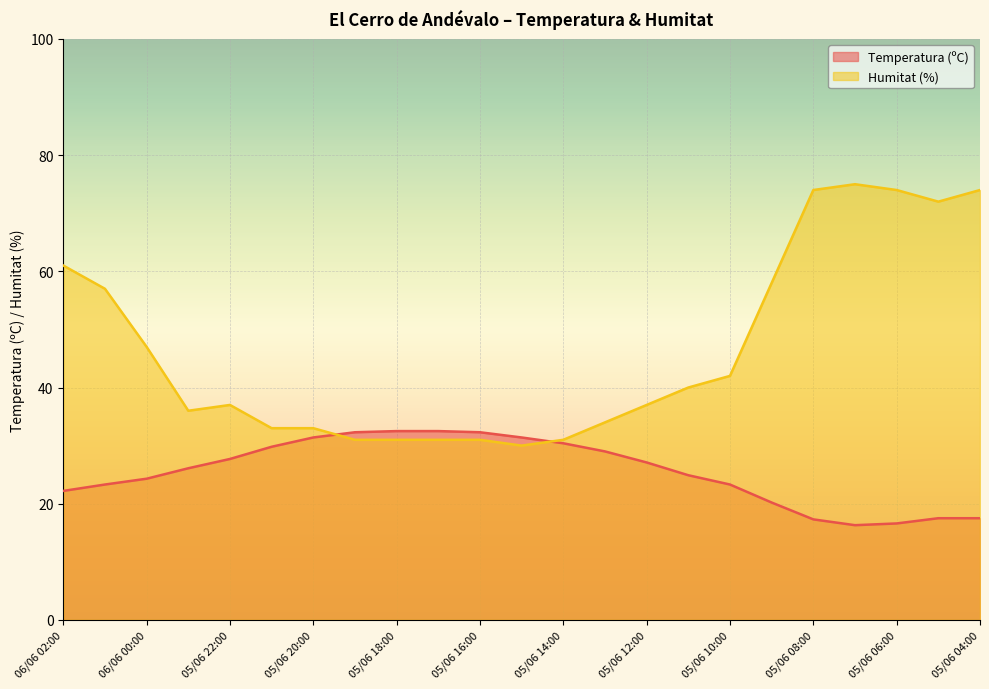

After their last crossing, which series has the higher values: Temperatura (ºC) or Humitat (%)?

Humitat (%)